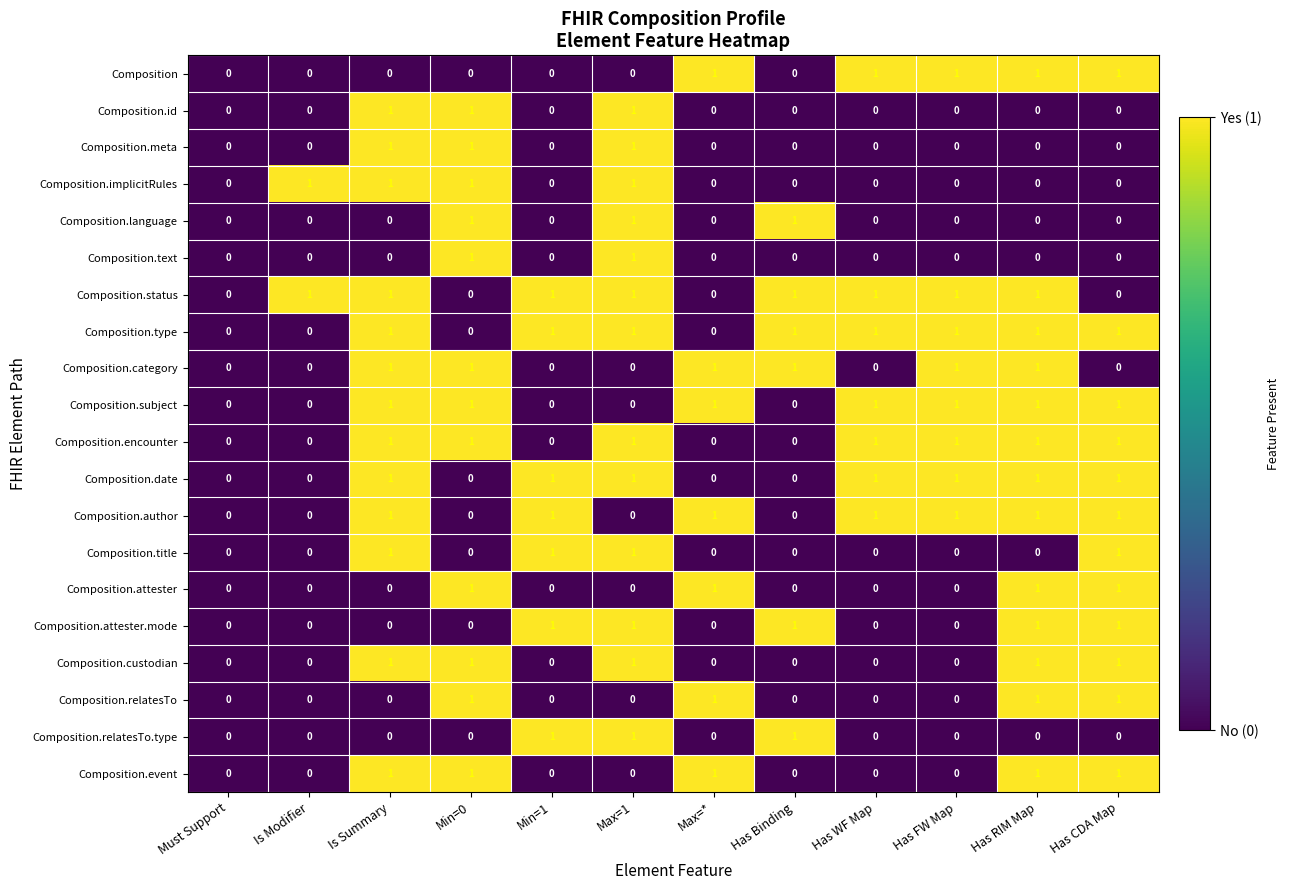

Is it true that Composition.language equals 0 at Has FW Map?

True